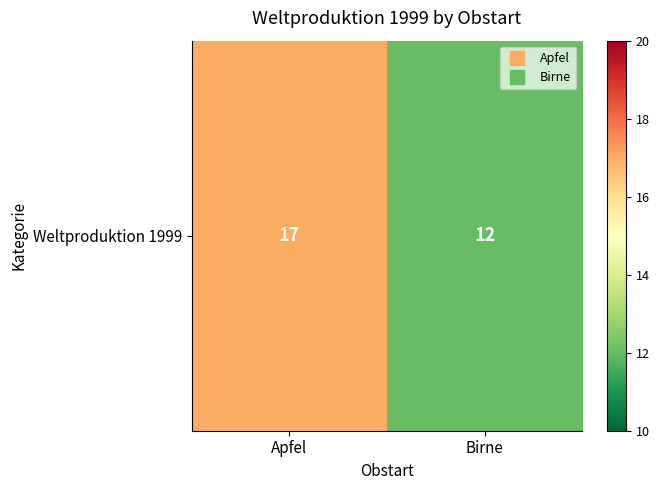

Rank the categories by value from highest to lowest.

Apfel, Birne